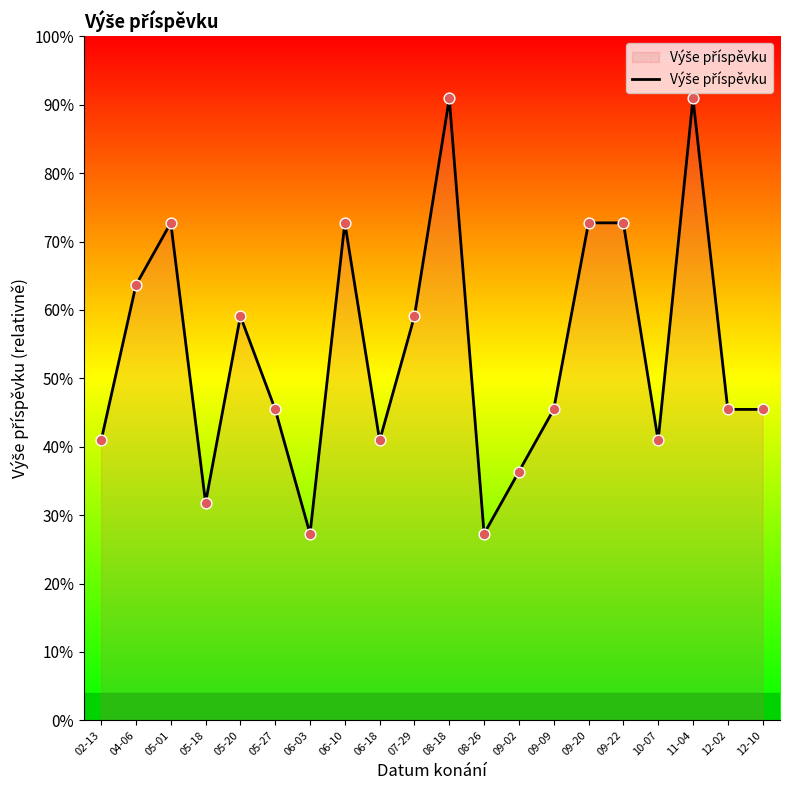

What is the ratio of the value at 10-07 to the value at 06-03?

1.5